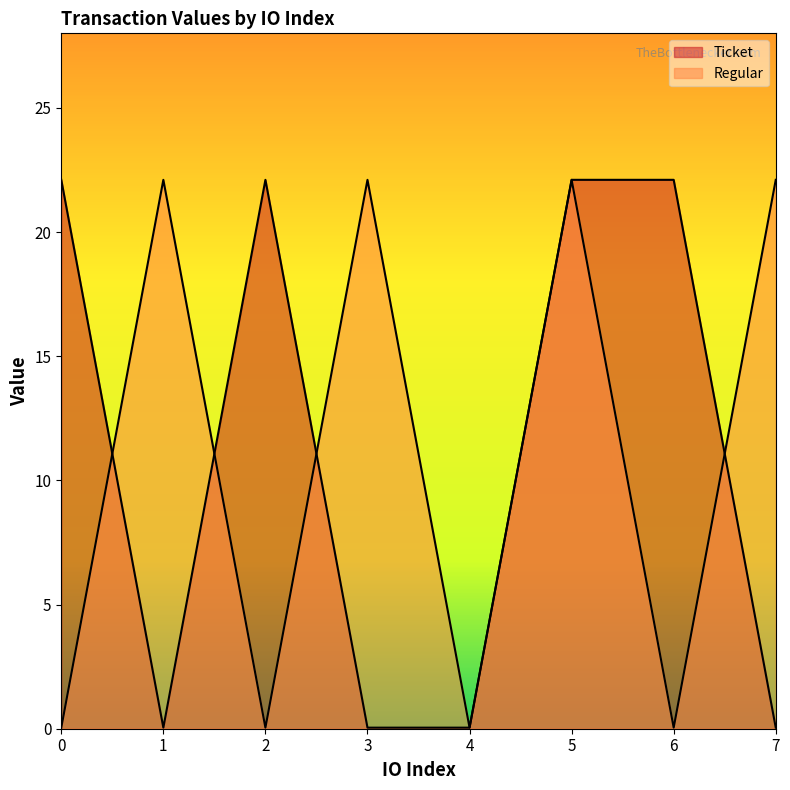

True or false: Ticket has a value of 0.0 at 7.

True